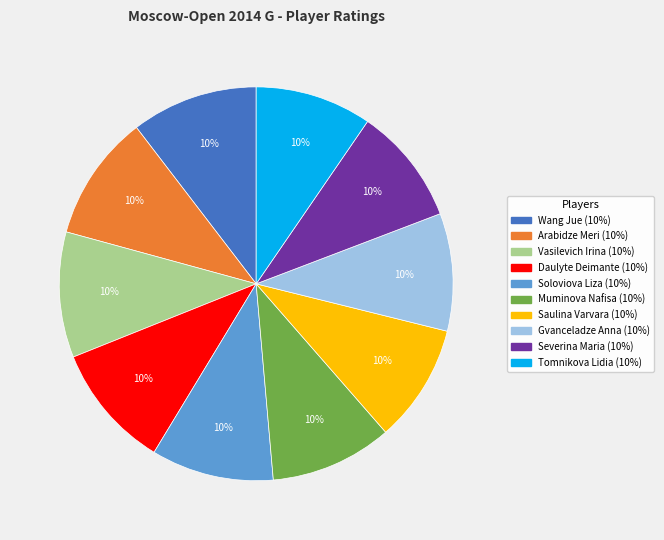

Does Gvanceladze Anna account for over 50% of the chart?

No